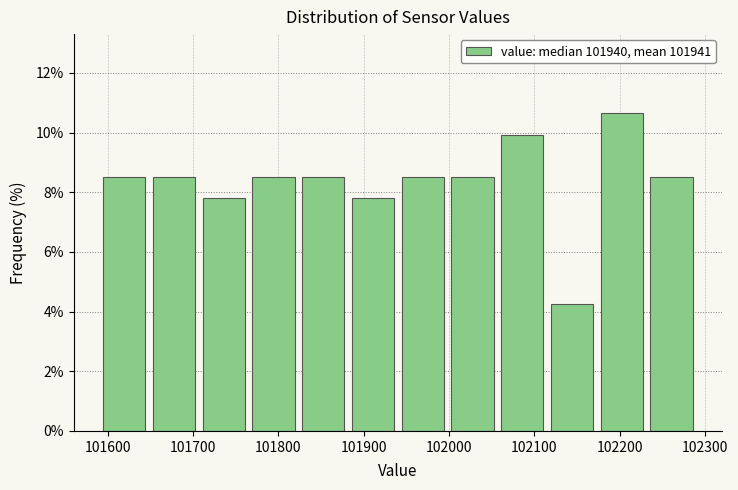

Reading left to right, list every bar in this chart as the range it spans on the x-axis followed by its height. Neither the bar edges nor the heights are printed on the chart, so give them approximately, as read against the axes.

101590 to 101650: 8.6
101650 to 101710: 8.6
101710 to 101760: 7.8
101760 to 101820: 8.6
101820 to 101880: 8.6
101880 to 101940: 7.8
101940 to 102000: 8.6
102000 to 102060: 8.6
102060 to 102110: 10.0
102110 to 102170: 4.2
102170 to 102230: 10.6
102230 to 102290: 8.6